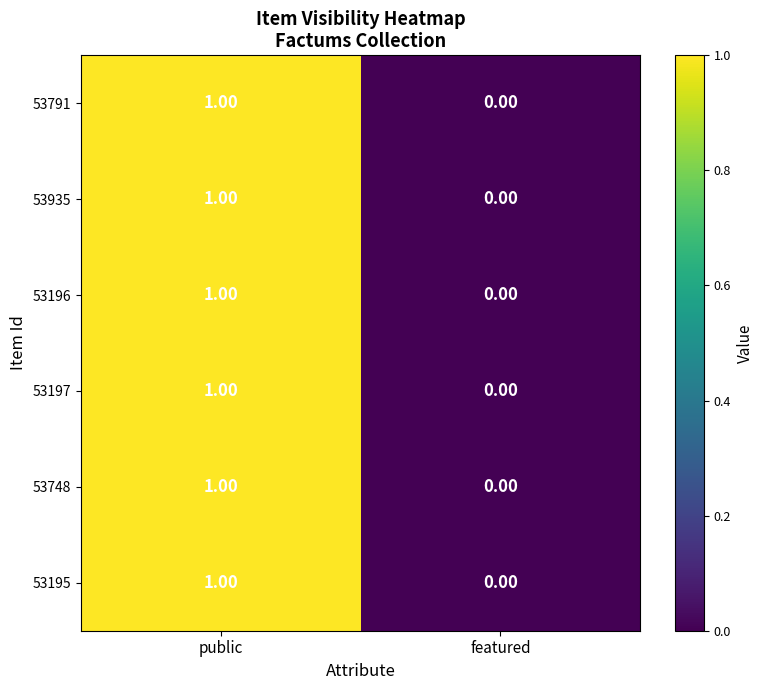

List the labels in order of 53748 value, smallest first.

featured, public